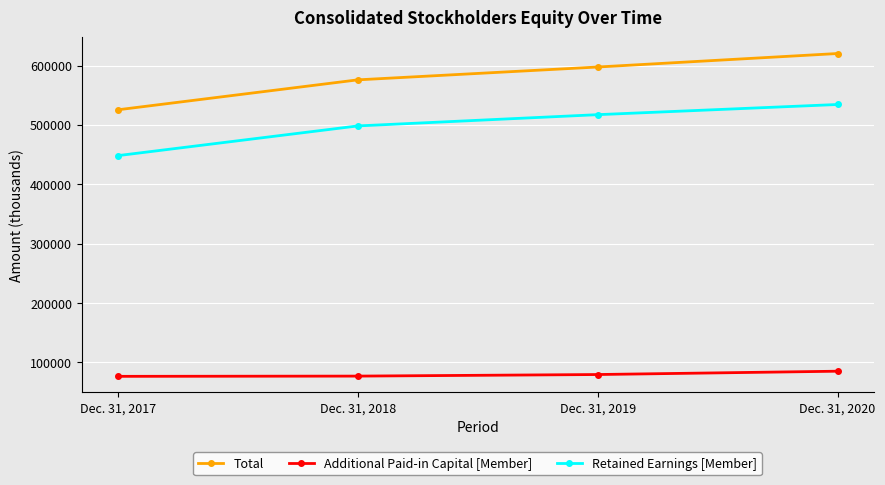

At which label is Retained Earnings [Member] closest to 491352?

Dec. 31, 2018